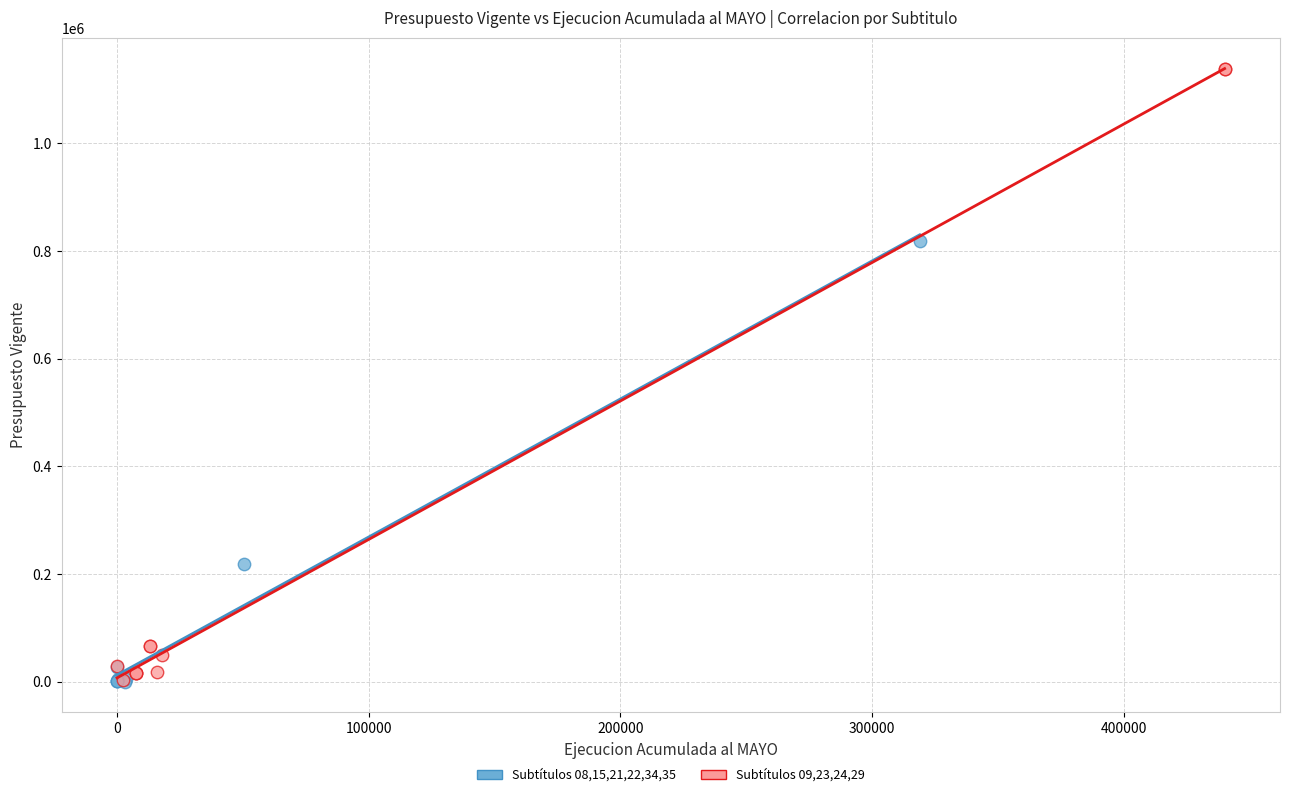

Which series has the largest Y range (max minus min)?

Subtítulos 09,23,24,29